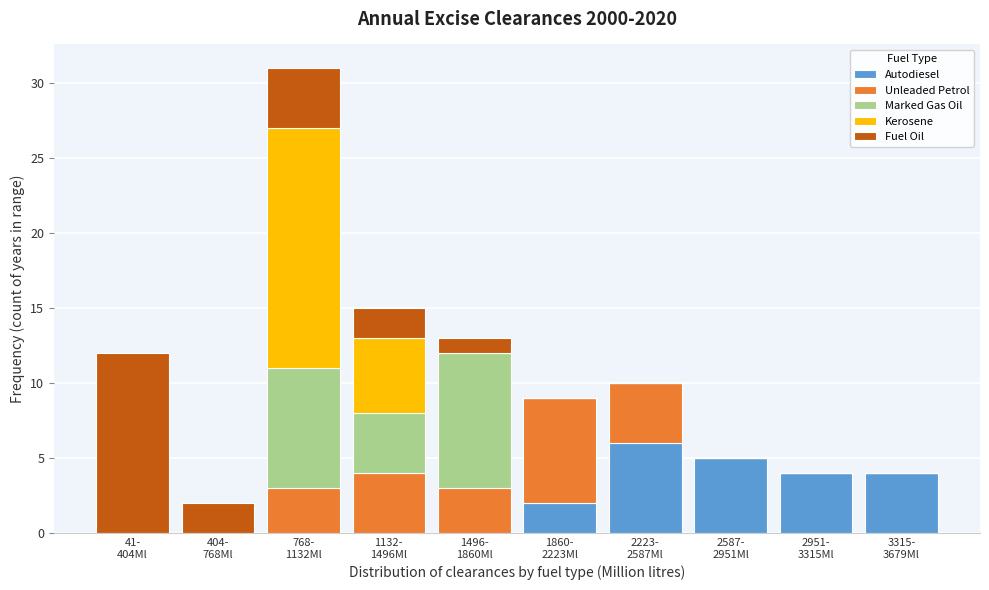

What is the maximum value for Autodiesel?

6